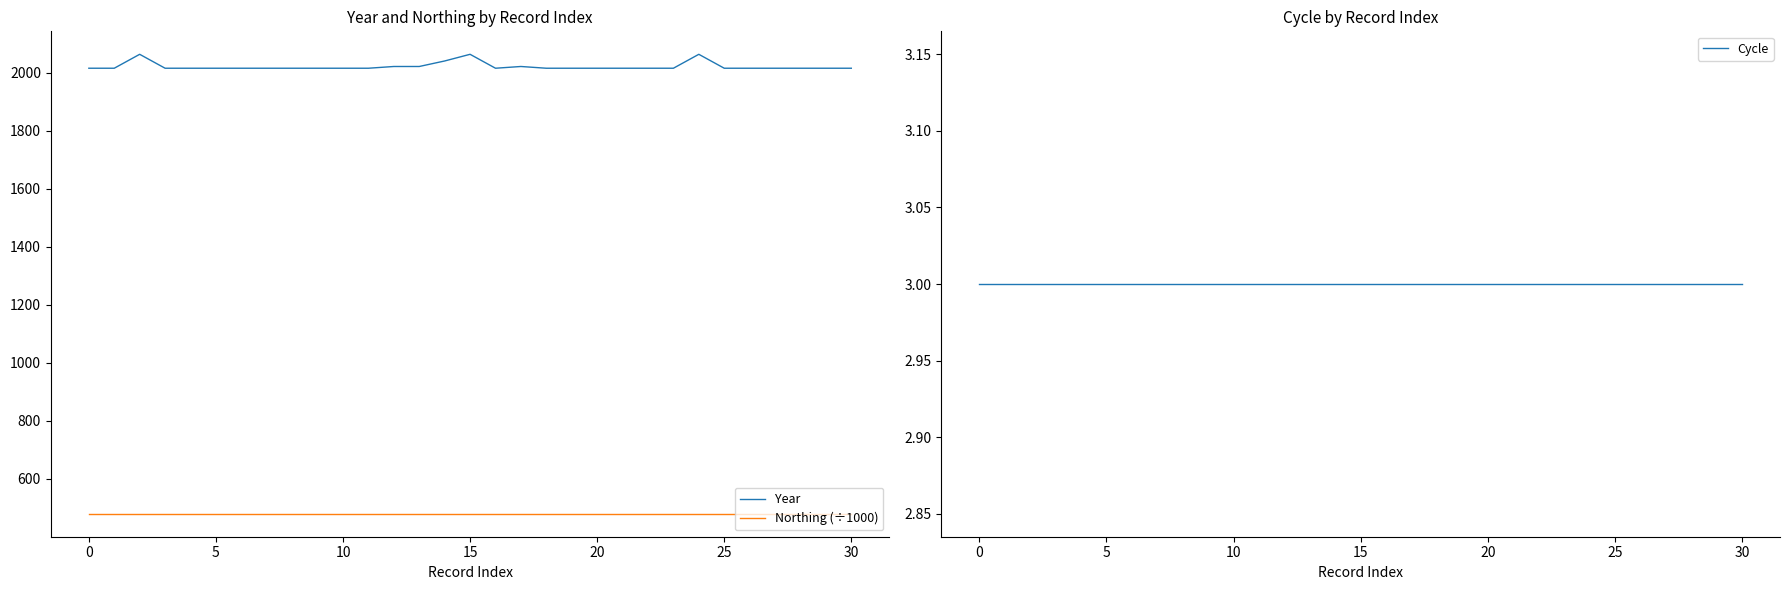

True or false: Year has more than 1 points higher than both neighbors.

True